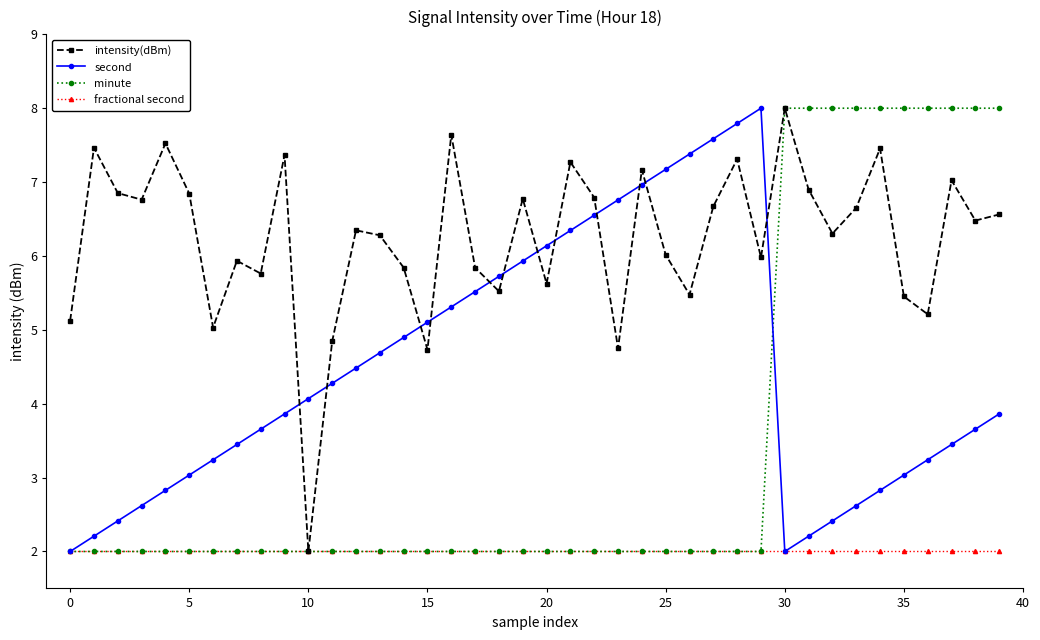

List the series in order of their overall mean, lowest first.

fractional second, minute, second, intensity(dBm)